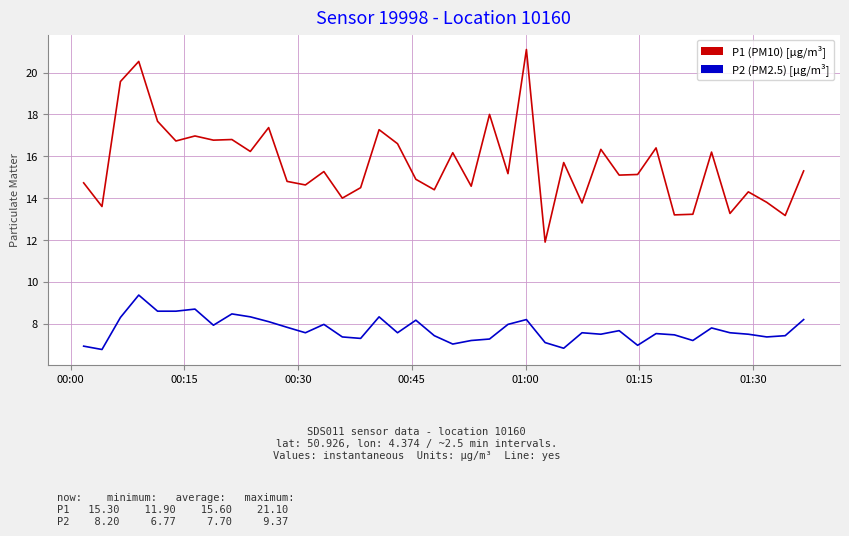

List the series in order of their overall mean, highest first.

P1 (PM10) [µg/m³], P2 (PM2.5) [µg/m³]